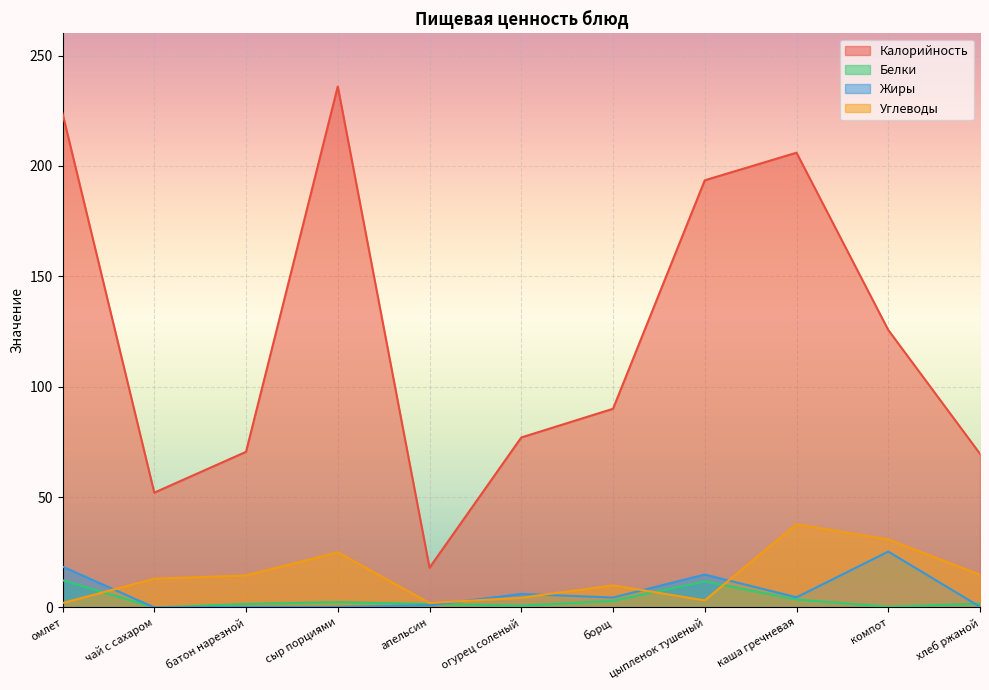

What are all the series names shown in the legend?

Калорийность, Белки, Жиры, Углеводы